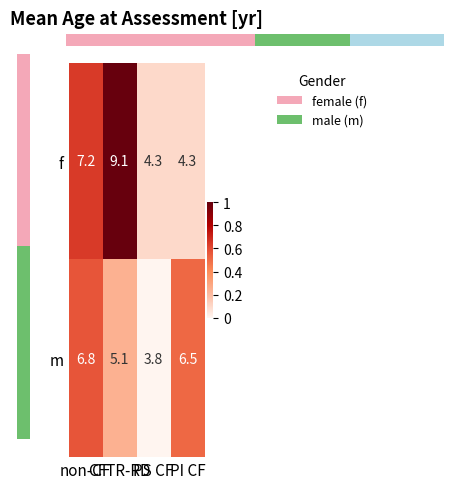

Reading left to right, extract all data points from this chart.

f: non-CF=7.2	CFTR-RD=9.1	PS CF=4.3	PI CF=4.3
m: non-CF=6.8	CFTR-RD=5.1	PS CF=3.8	PI CF=6.5